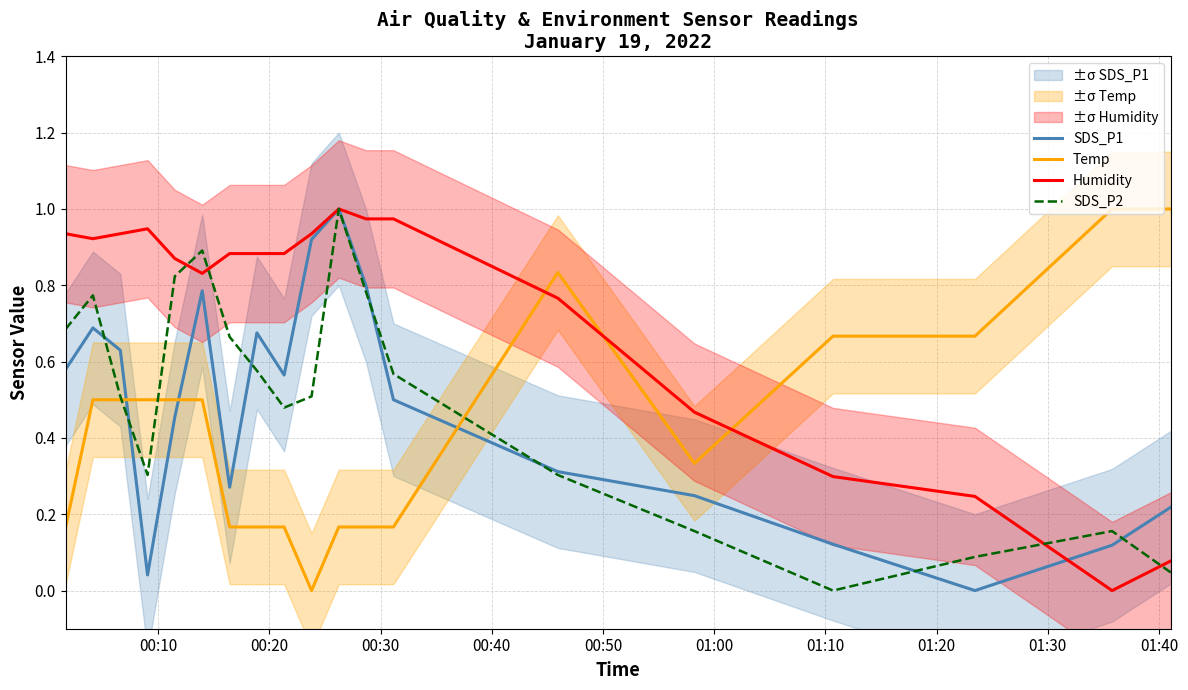

How many intersections are there between Temp and Humidity?

3